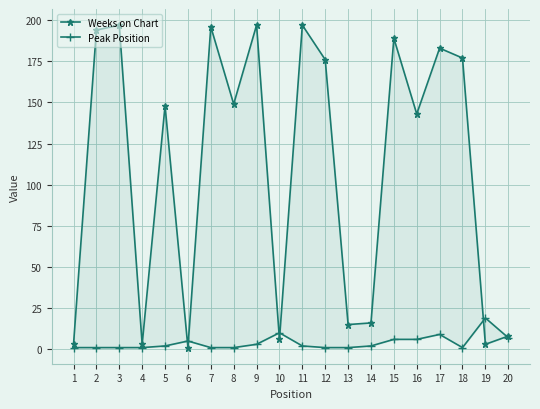

What is the value of the Peak Position point at the 20th from the left?

7